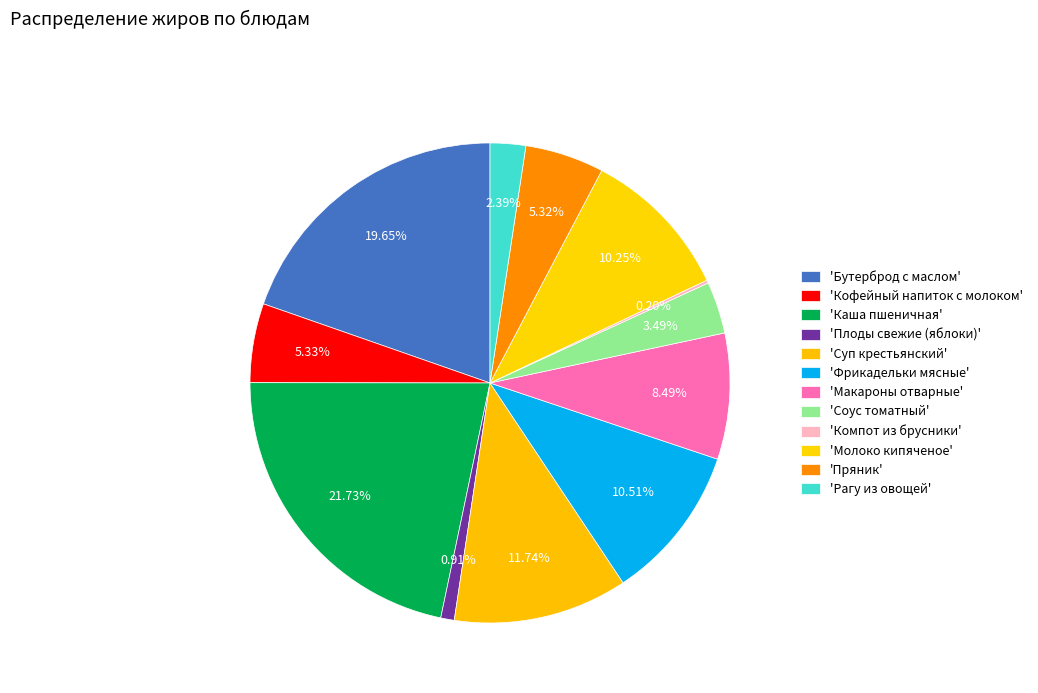

How many slices are in this pie chart?

12